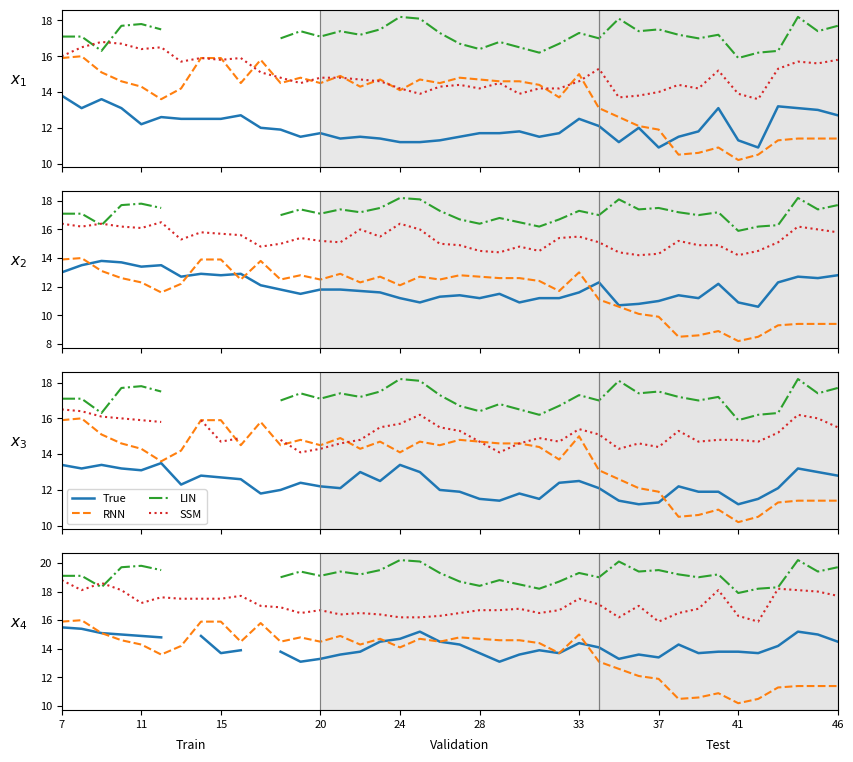

What is the highest value of the SSM series?

18.8